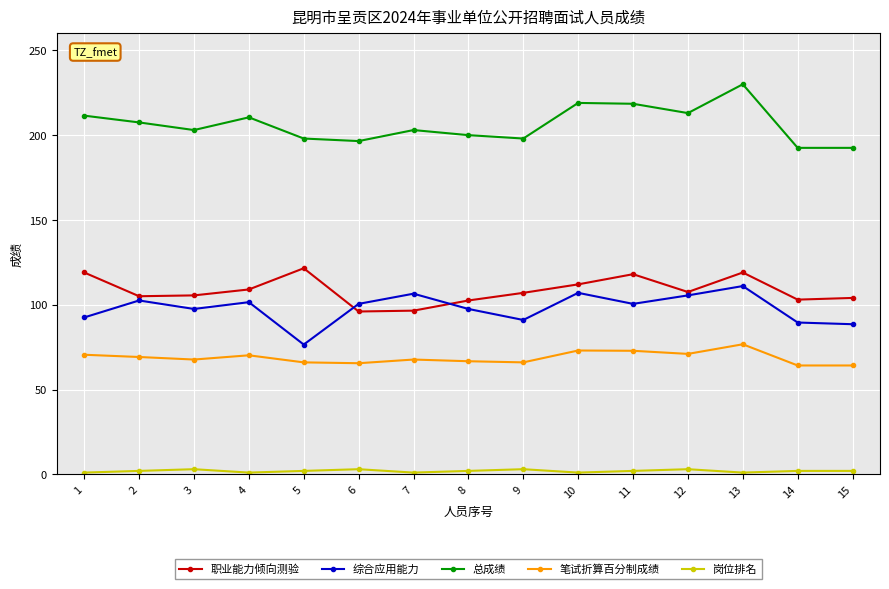

What is the difference between the maximum and second lowest values in the 岗位排名 series?

2.0